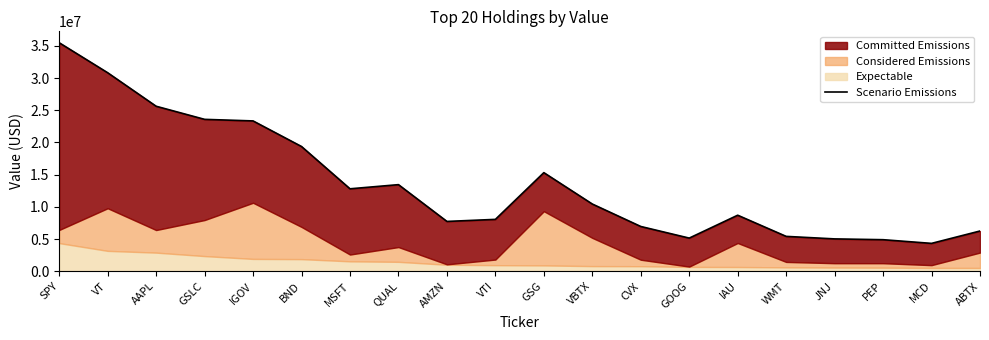

Which category has the lowest value across all series?

MCD